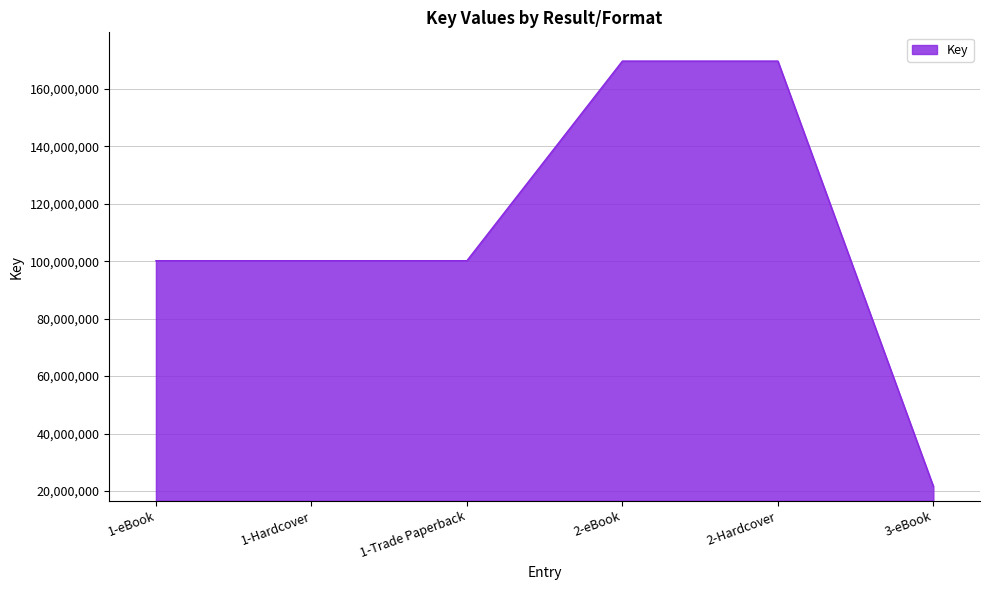

What is the greatest value displayed?

169709475